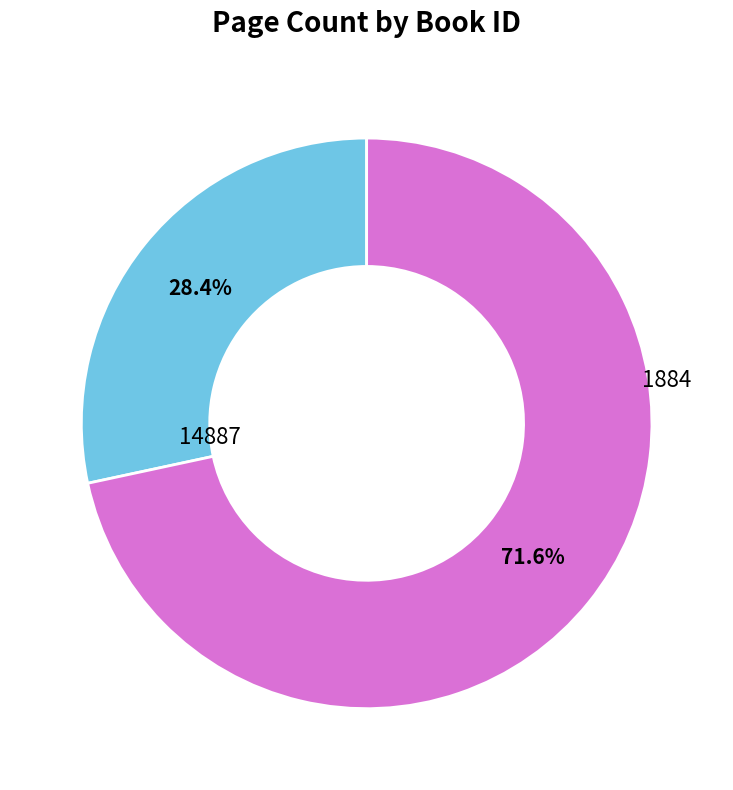

Count the number of slices in the pie.

2